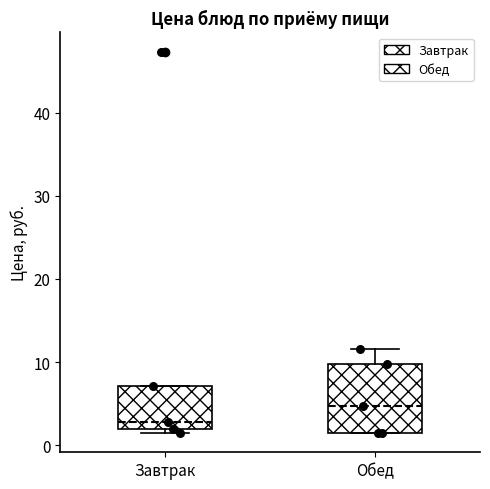

Comparing the boxes themselves (not the whiskers), which one is the tallest?

Обед